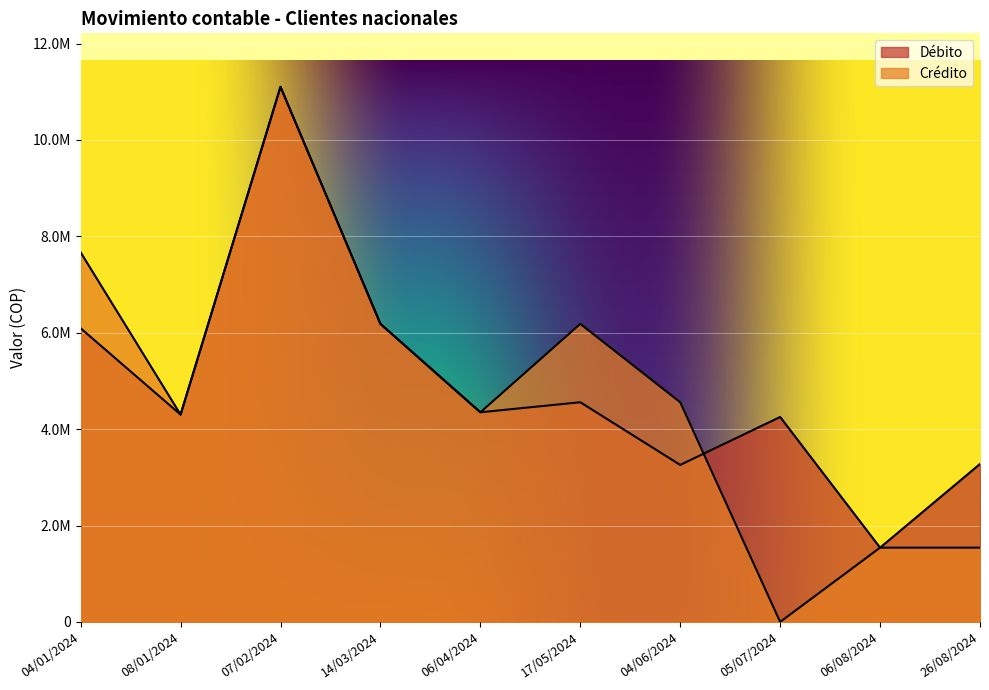

List the series in order of their overall mean, lowest first.

Crédito, Débito